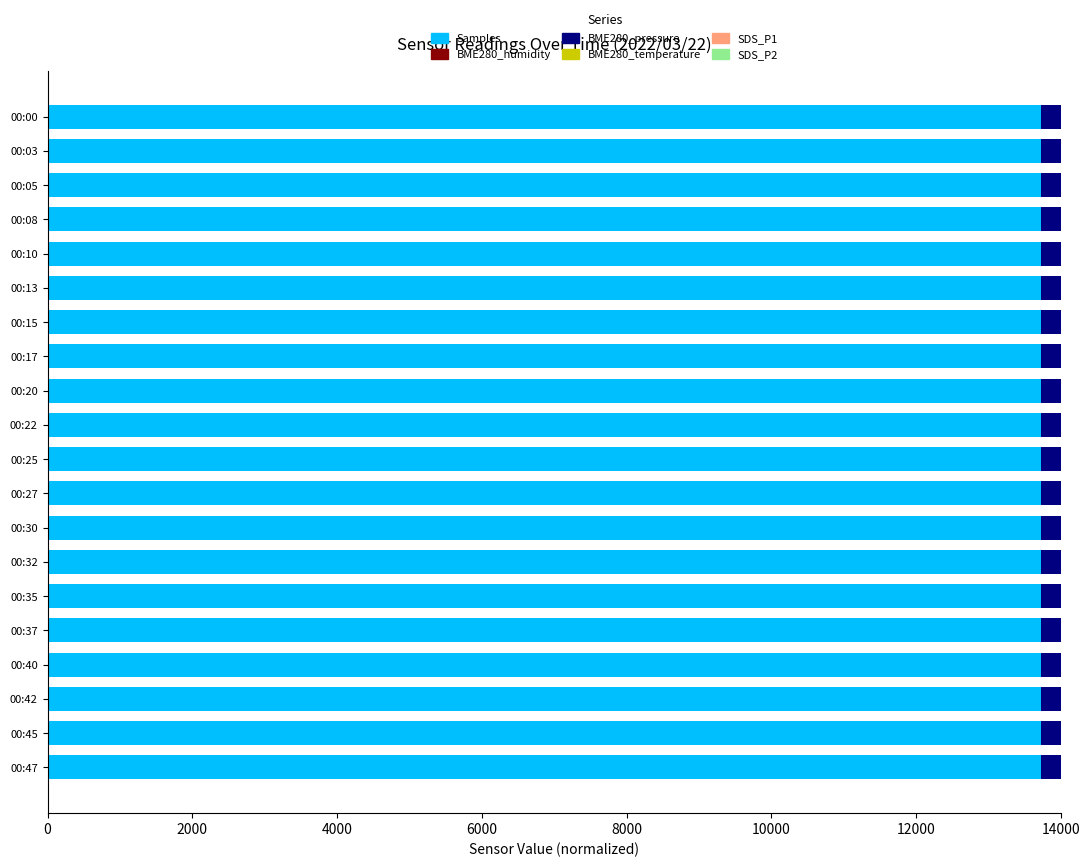

Reading left to right, what are all the values shown in this chart?

Samples: 13726.4	13726.2	13727.2	13727.0	13727.2	13727.0	13727.1	13727.2	13727.2	13727.0	13726.4	13726.6	13726.1	13726.4	13726.4	13726.4	13726.5	13726.5	13726.4	13726.8
BME280_humidity: 0.2	0.2	0.2	0.2	0.2	0.2	0.2	0.2	0.2	0.2	0.2	0.2	0.2	0.2	0.2	0.2	0.2	0.2	0.2	0.2
BME280_pressure: 273.4	273.5	272.6	272.7	272.5	272.7	272.7	272.6	272.6	272.7	273.3	273.2	273.6	273.3	273.4	273.3	273.3	273.3	273.3	273.0
BME280_temperature: 0.0	0.0	0.0	0.0	0.0	0.0	0.0	0.0	0.0	0.0	0.0	0.0	0.0	0.0	0.0	0.0	0.0	0.0	0.0	0.0
SDS_P1: 0.0	0.0	0.1	0.0	0.0	0.0	0.0	0.0	0.0	0.0	0.0	0.0	0.0	0.0	0.0	0.1	0.0	0.0	0.0	0.1
SDS_P2: 0.0	0.0	0.0	0.0	0.0	0.0	0.0	0.0	0.0	0.0	0.0	0.0	0.0	0.0	0.0	0.0	0.0	0.0	0.0	0.0